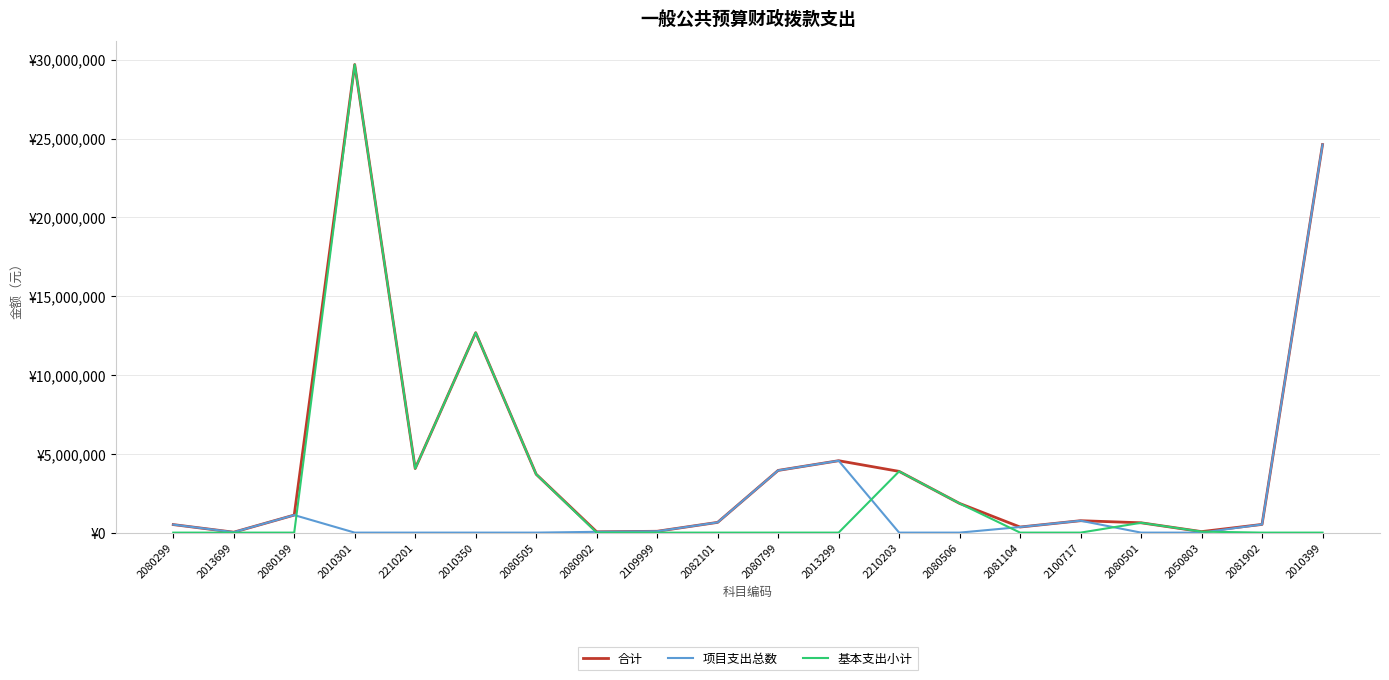

What position from the right is 2013699?

19